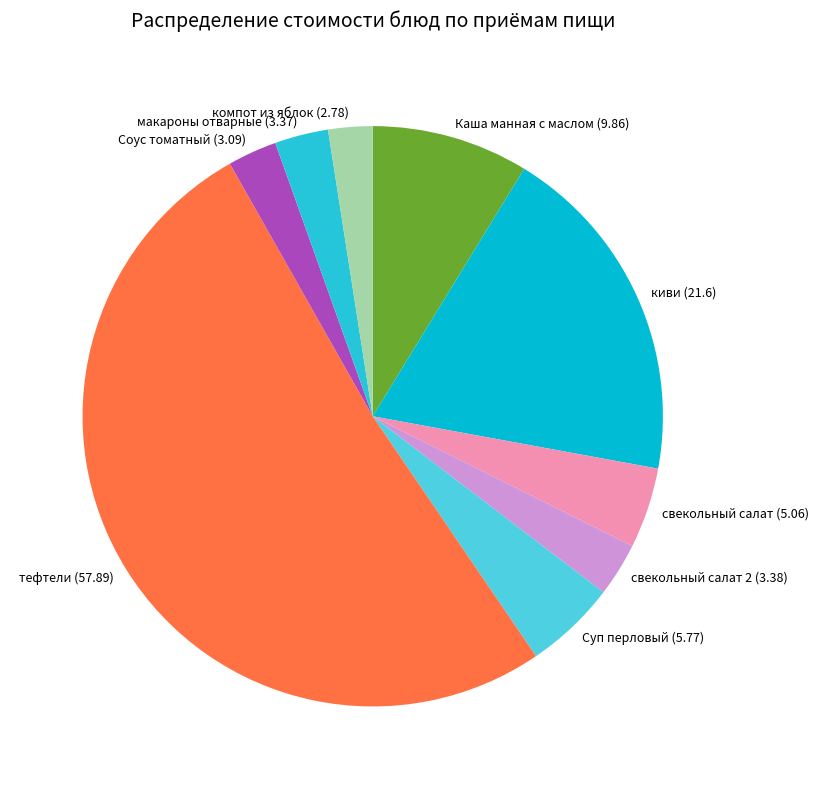

Is it true that свекольный салат 2 (3.38) is 11% of the pie?

False